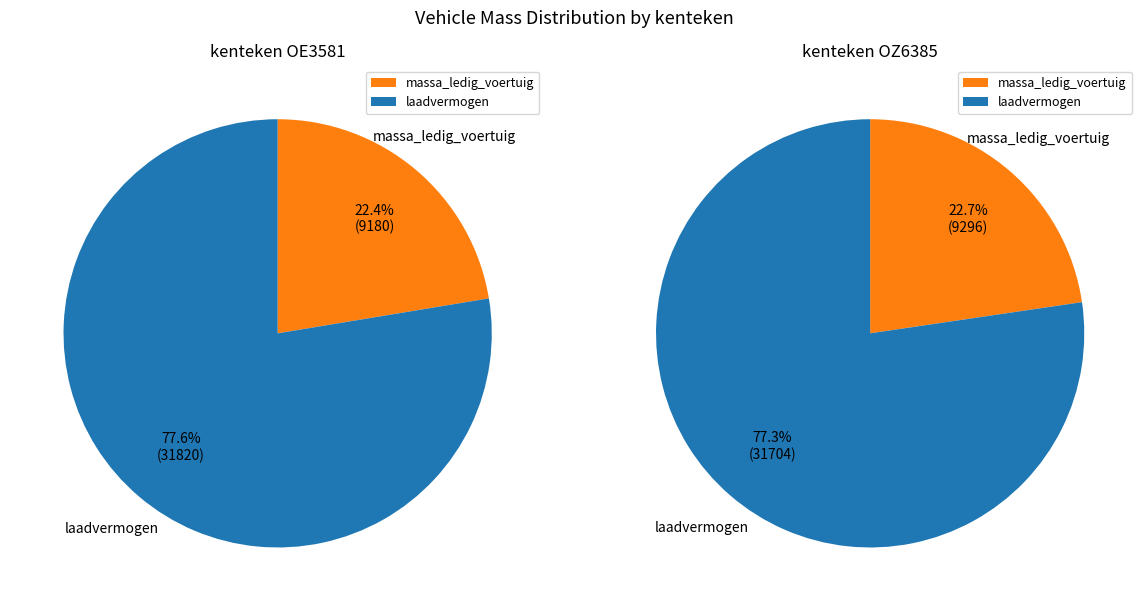

Does datum_eerste_toelating account for over 50% of the chart?

No